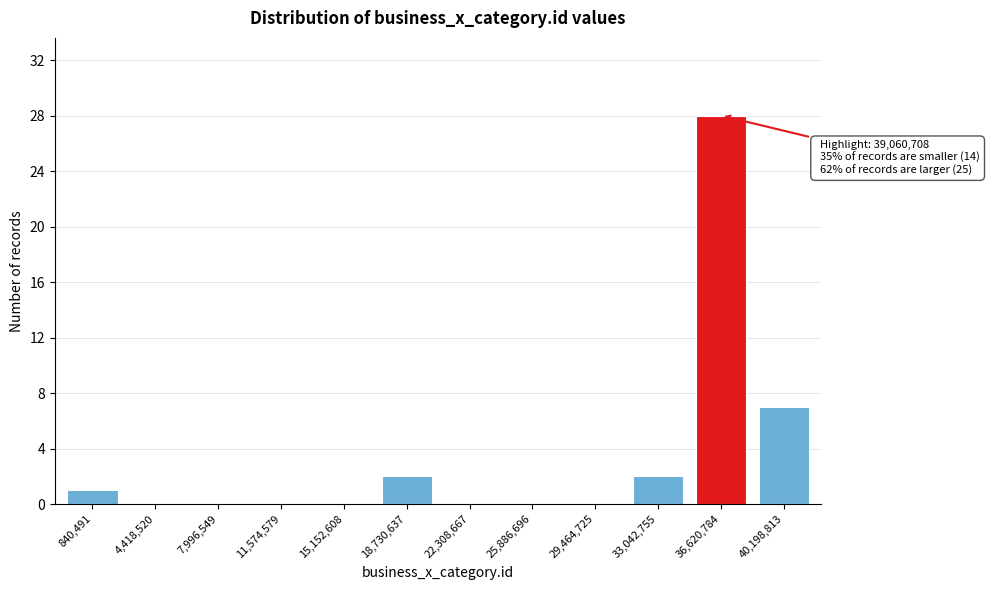

Reading left to right, what are all the values shown in this chart?

840,491=1	4,418,520=0	7,996,549=0	11,574,579=0	15,152,608=0	18,730,637=2	22,308,667=0	25,886,696=0	29,464,725=0	33,042,755=2	36,620,784=28	40,198,813=7